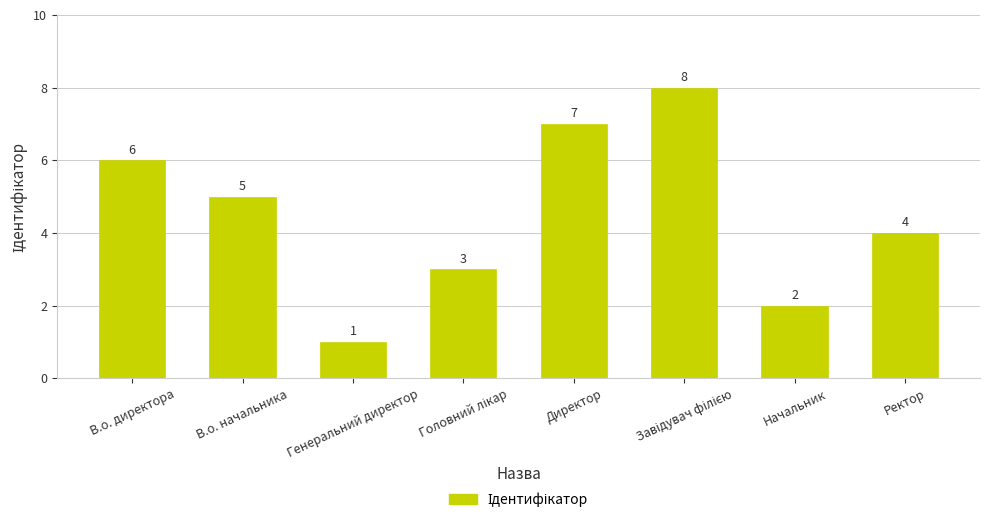

Which category has the lowest value across all series?

Генеральний директор